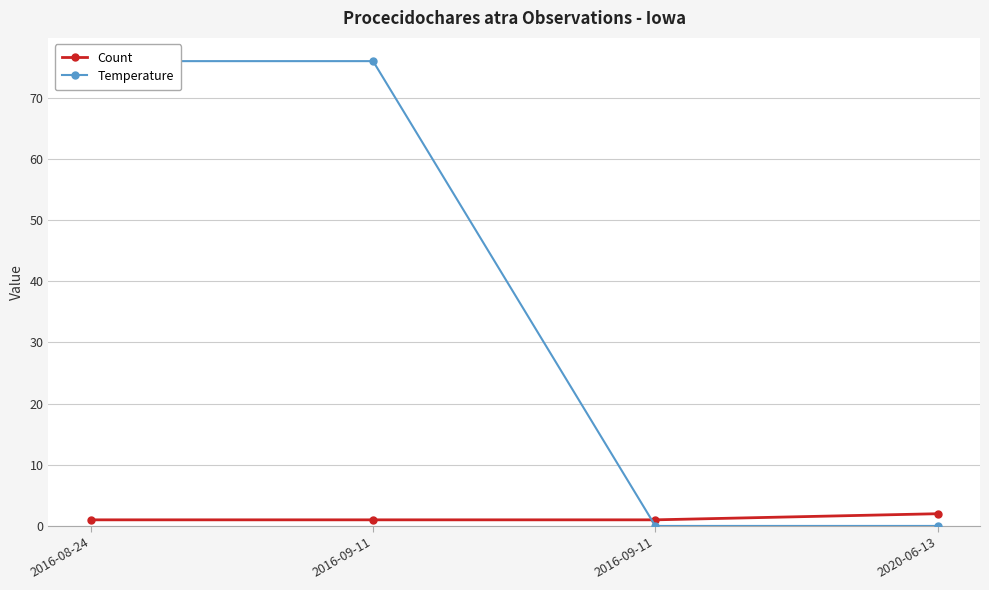

Rank the series by their maximum value, from lowest to highest.

Count, Temperature